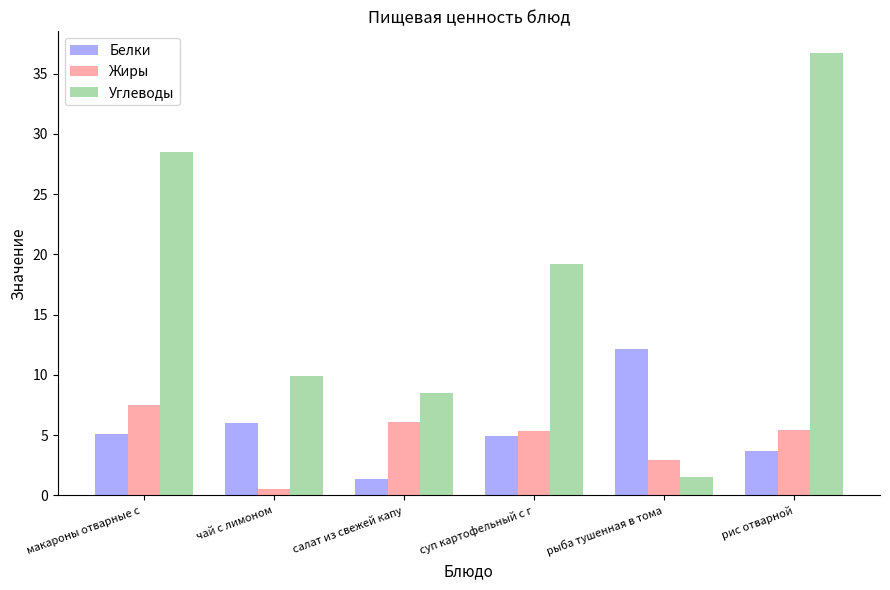

Which series changed the most between салат из свежей капу and суп картофельный с г?

Углеводы